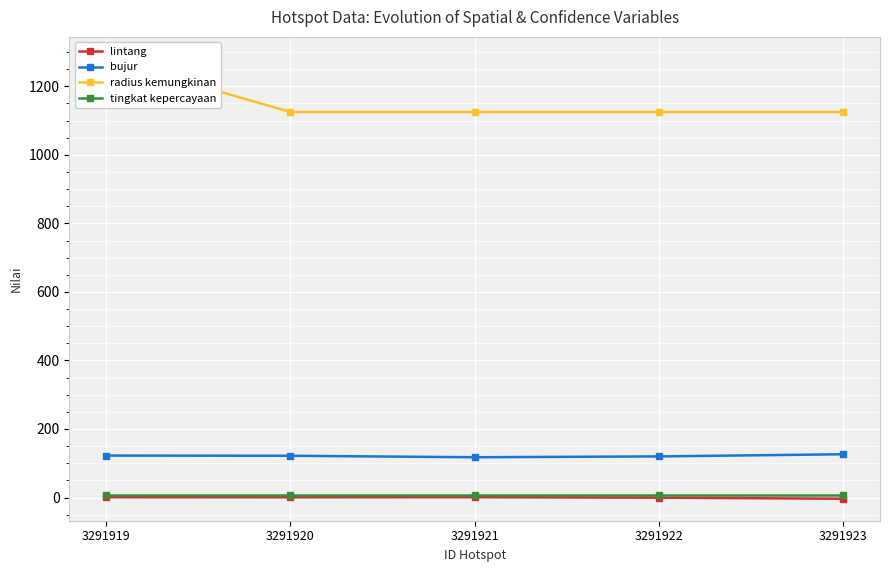

How many data points does each series have?

5